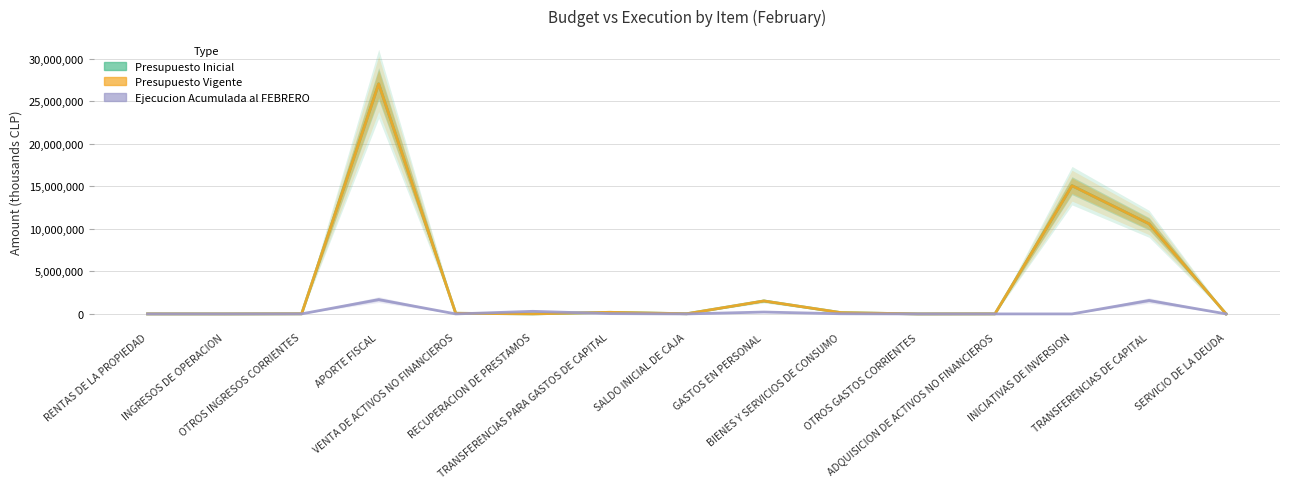

Where does the Presupuesto Vigente series first go above 23000?

APORTE FISCAL